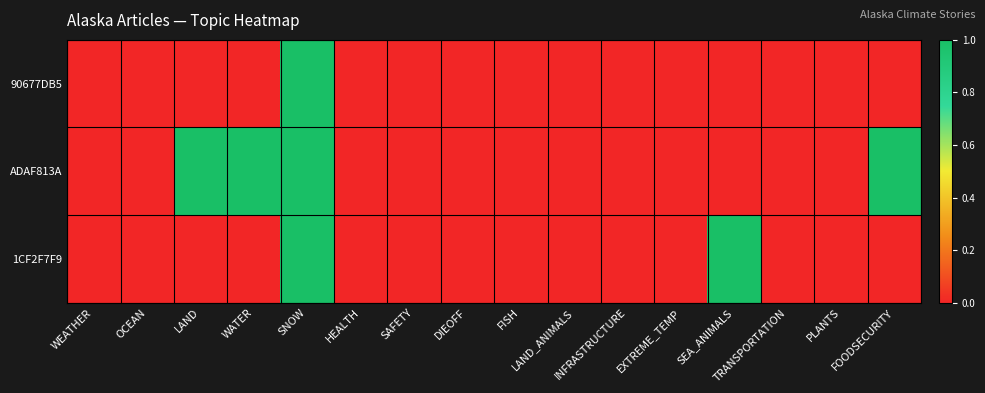

Reading left to right, extract all data points from this chart.

90677DB5: WEATHER=0	OCEAN=0	LAND=0	WATER=0	SNOW=1	HEALTH=0	SAFETY=0	DIEOFF=0	FISH=0	LAND_ANIMALS=0	INFRASTRUCTURE=0	EXTREME_TEMP=0	SEA_ANIMALS=0	TRANSPORTATION=0	PLANTS=0	FOODSECURITY=0
ADAF813A: WEATHER=0	OCEAN=0	LAND=1	WATER=1	SNOW=1	HEALTH=0	SAFETY=0	DIEOFF=0	FISH=0	LAND_ANIMALS=0	INFRASTRUCTURE=0	EXTREME_TEMP=0	SEA_ANIMALS=0	TRANSPORTATION=0	PLANTS=0	FOODSECURITY=1
1CF2F7F9: WEATHER=0	OCEAN=0	LAND=0	WATER=0	SNOW=1	HEALTH=0	SAFETY=0	DIEOFF=0	FISH=0	LAND_ANIMALS=0	INFRASTRUCTURE=0	EXTREME_TEMP=0	SEA_ANIMALS=1	TRANSPORTATION=0	PLANTS=0	FOODSECURITY=0